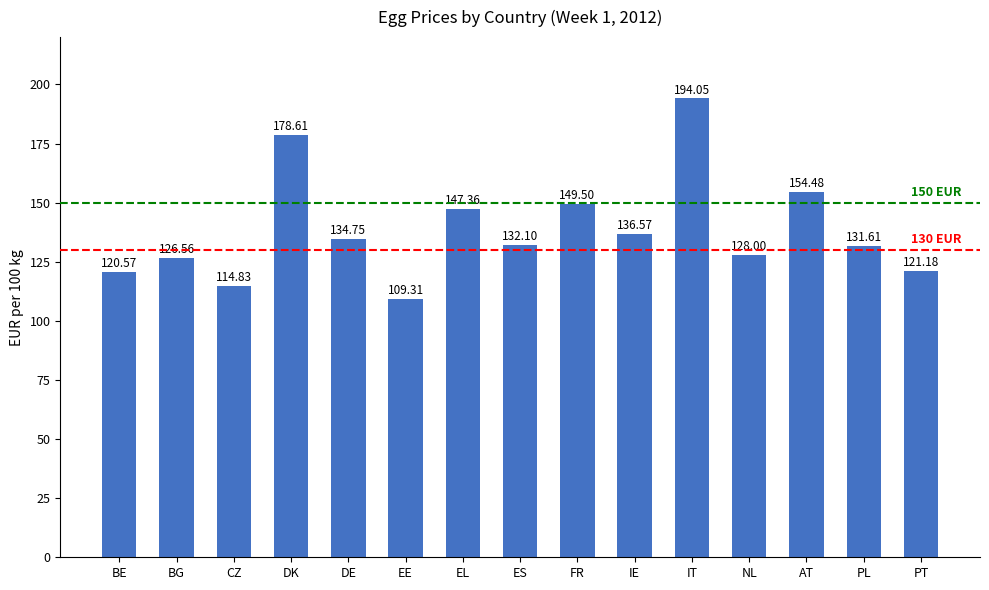

What is the difference between the values at CZ and EE?

5.5